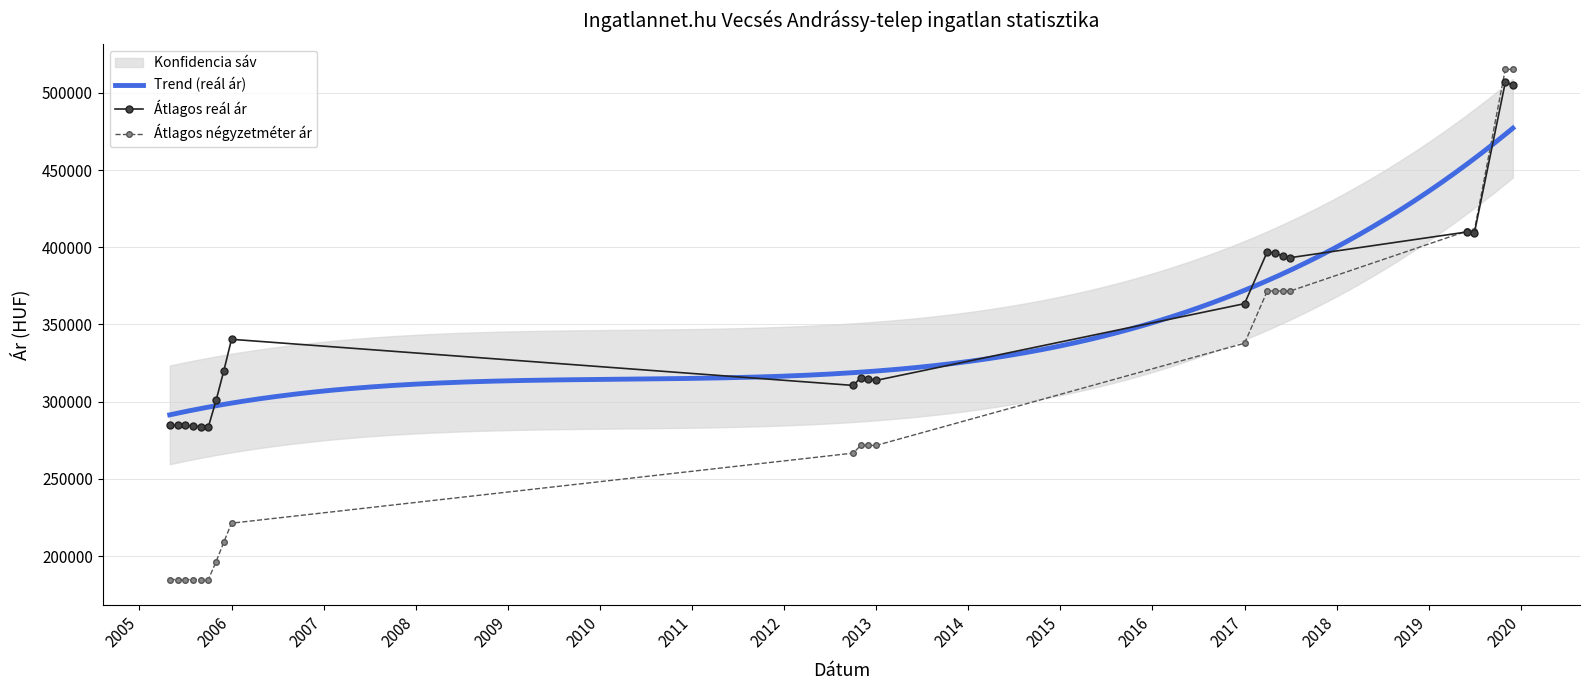

Is this an area chart (filled region under the line)?

No